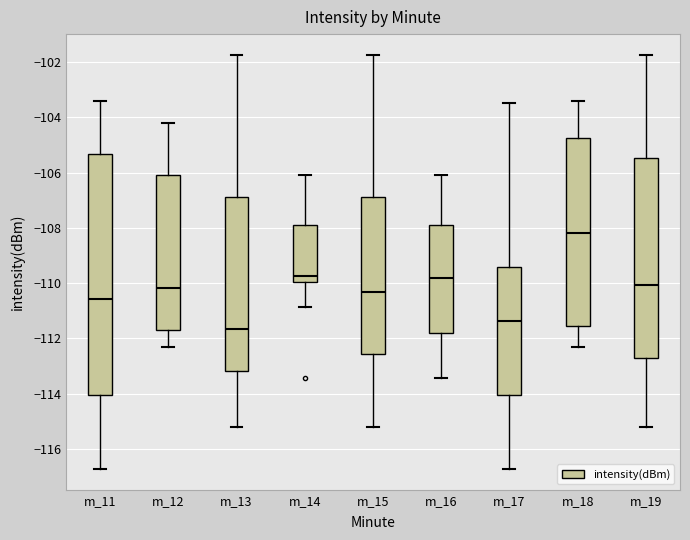

Comparing the boxes themselves (not the whiskers), which one is the tallest?

m_11